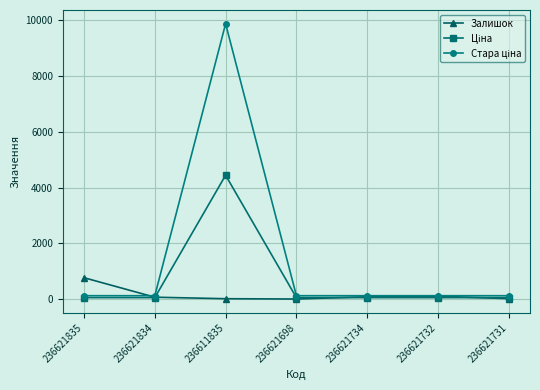

At how many categories does at least one series exceed 4743?

1